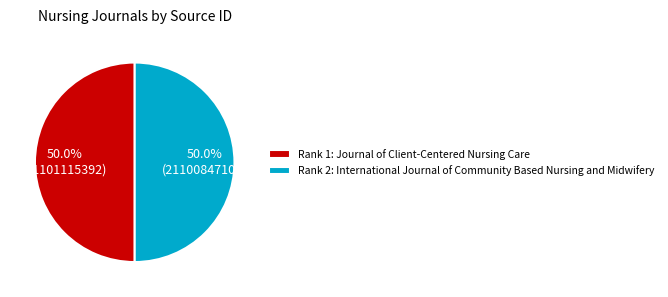

What is the ratio of the value at Rank 2: International Journal of Community Based Nursing and Midwifery to the value at Rank 1: Journal of Client-Centered Nursing Care?

1.0